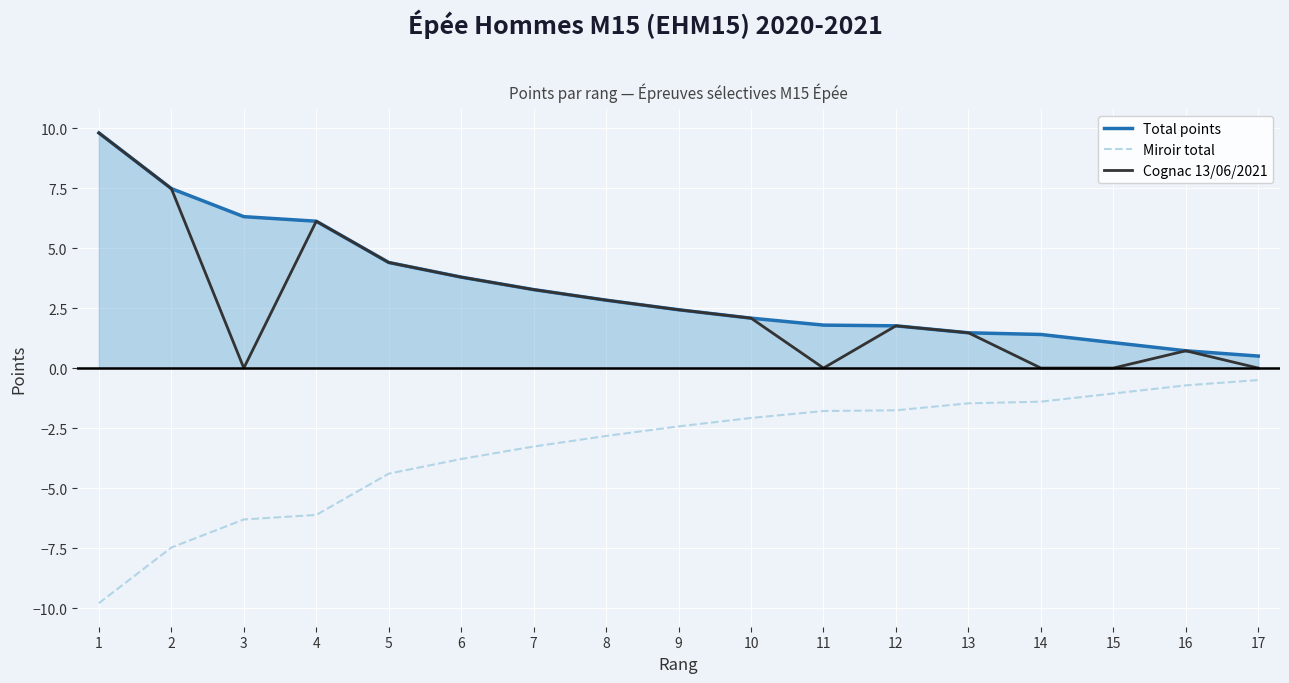

Which category has the highest value in the Miroir total series?

17